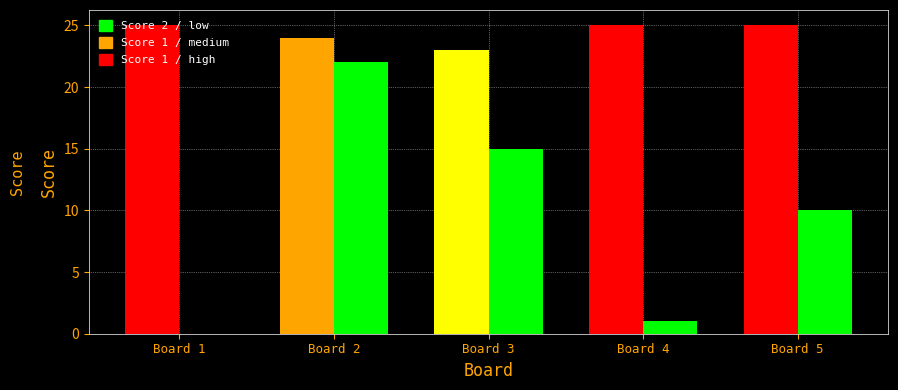

Between Board 3 and Board 5, which is larger?

Board 5